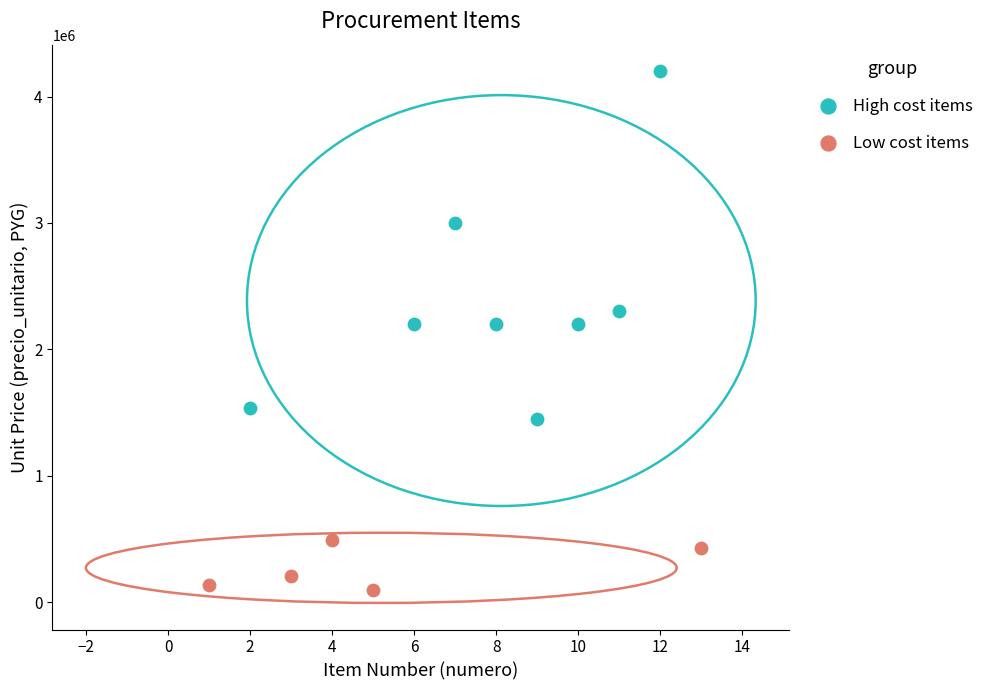

Which series has the widest spread of Y values?

High cost items